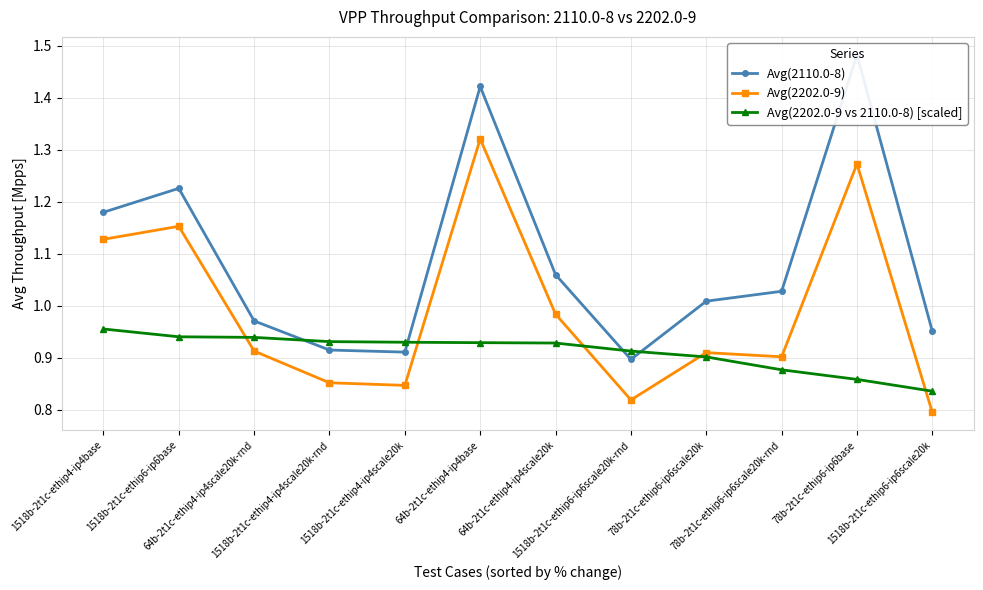

Reading right to left, list all the values displayed in this chart.

Avg(2110.0-8): 1518b-2t1c-ethip6-ip6scale20k=1.0	78b-2t1c-ethip6-ip6base=1.5	78b-2t1c-ethip6-ip6scale20k-rnd=1.0	78b-2t1c-ethip6-ip6scale20k=1.0	1518b-2t1c-ethip6-ip6scale20k-rnd=0.9	64b-2t1c-ethip4-ip4scale20k=1.1	64b-2t1c-ethip4-ip4base=1.4	1518b-2t1c-ethip4-ip4scale20k=0.9	1518b-2t1c-ethip4-ip4scale20k-rnd=0.9	64b-2t1c-ethip4-ip4scale20k-rnd=1.0	1518b-2t1c-ethip6-ip6base=1.2	1518b-2t1c-ethip4-ip4base=1.2
Avg(2202.0-9): 1518b-2t1c-ethip6-ip6scale20k=0.8	78b-2t1c-ethip6-ip6base=1.3	78b-2t1c-ethip6-ip6scale20k-rnd=0.9	78b-2t1c-ethip6-ip6scale20k=0.9	1518b-2t1c-ethip6-ip6scale20k-rnd=0.8	64b-2t1c-ethip4-ip4scale20k=1.0	64b-2t1c-ethip4-ip4base=1.3	1518b-2t1c-ethip4-ip4scale20k=0.8	1518b-2t1c-ethip4-ip4scale20k-rnd=0.9	64b-2t1c-ethip4-ip4scale20k-rnd=0.9	1518b-2t1c-ethip6-ip6base=1.2	1518b-2t1c-ethip4-ip4base=1.1
Avg(2202.0-9 vs 2110.0-8) [scaled]: 1518b-2t1c-ethip6-ip6scale20k=0.8	78b-2t1c-ethip6-ip6base=0.9	78b-2t1c-ethip6-ip6scale20k-rnd=0.9	78b-2t1c-ethip6-ip6scale20k=0.9	1518b-2t1c-ethip6-ip6scale20k-rnd=0.9	64b-2t1c-ethip4-ip4scale20k=0.9	64b-2t1c-ethip4-ip4base=0.9	1518b-2t1c-ethip4-ip4scale20k=0.9	1518b-2t1c-ethip4-ip4scale20k-rnd=0.9	64b-2t1c-ethip4-ip4scale20k-rnd=0.9	1518b-2t1c-ethip6-ip6base=0.9	1518b-2t1c-ethip4-ip4base=1.0